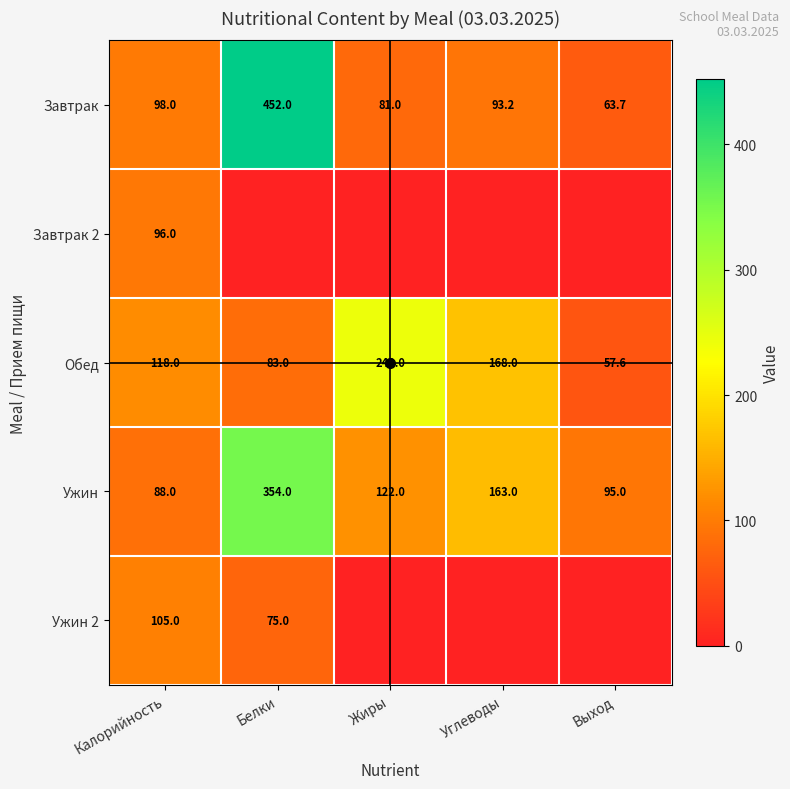

What is the difference between the Обед values at Углеводы and Выход?

110.4